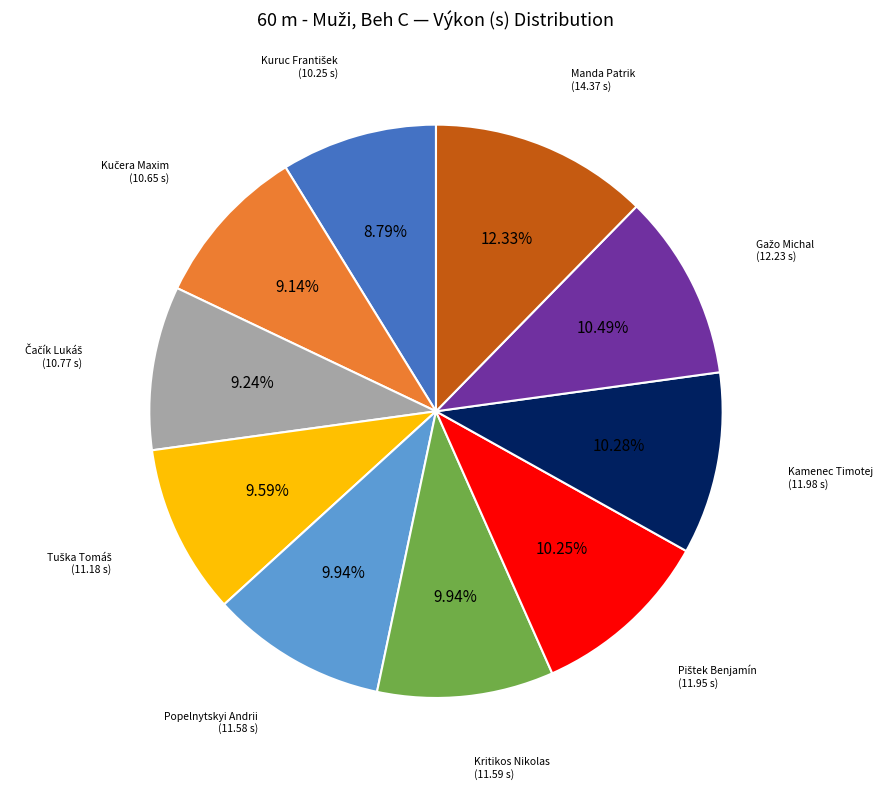

How many slices are in this pie chart?

10